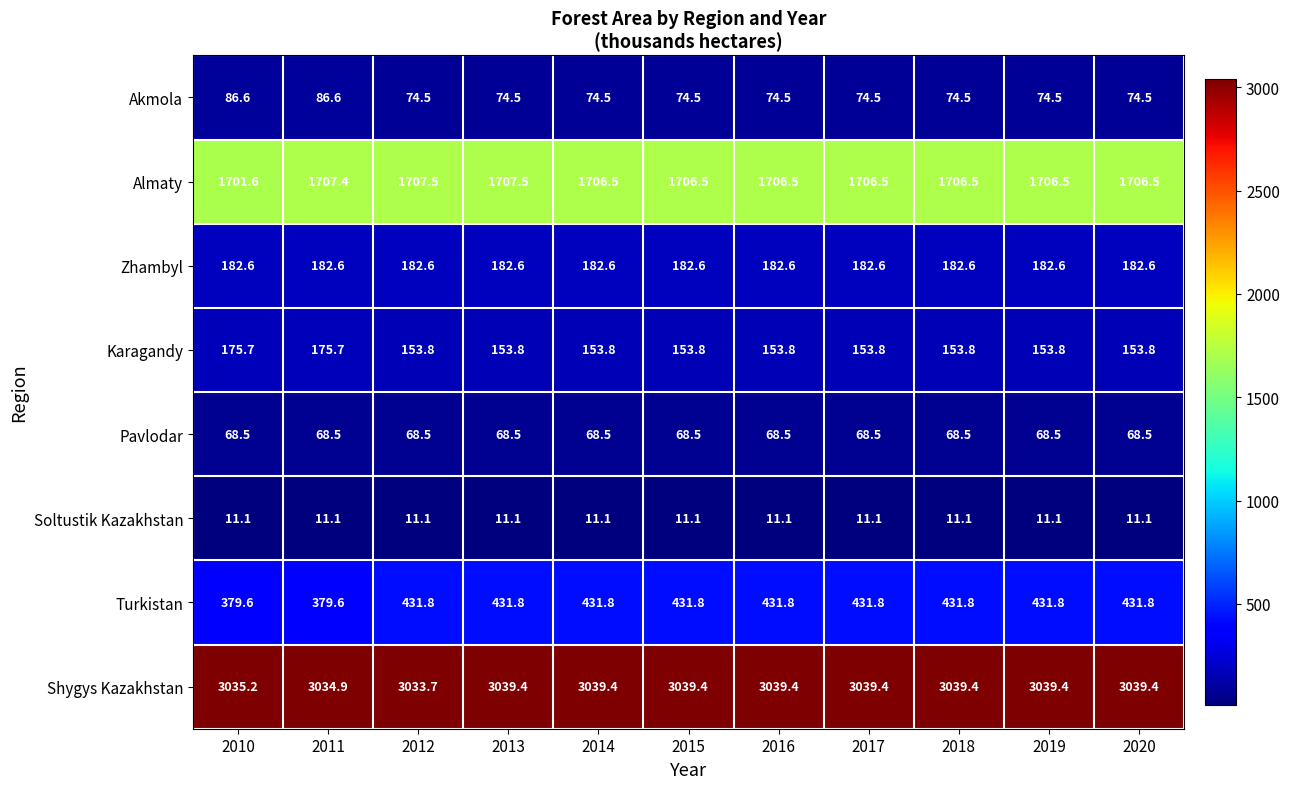

What is the greatest value displayed?

3039.4